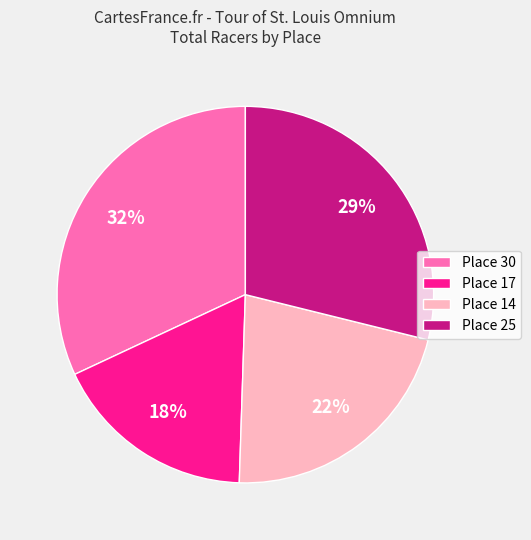

How many slices are in this pie chart?

4